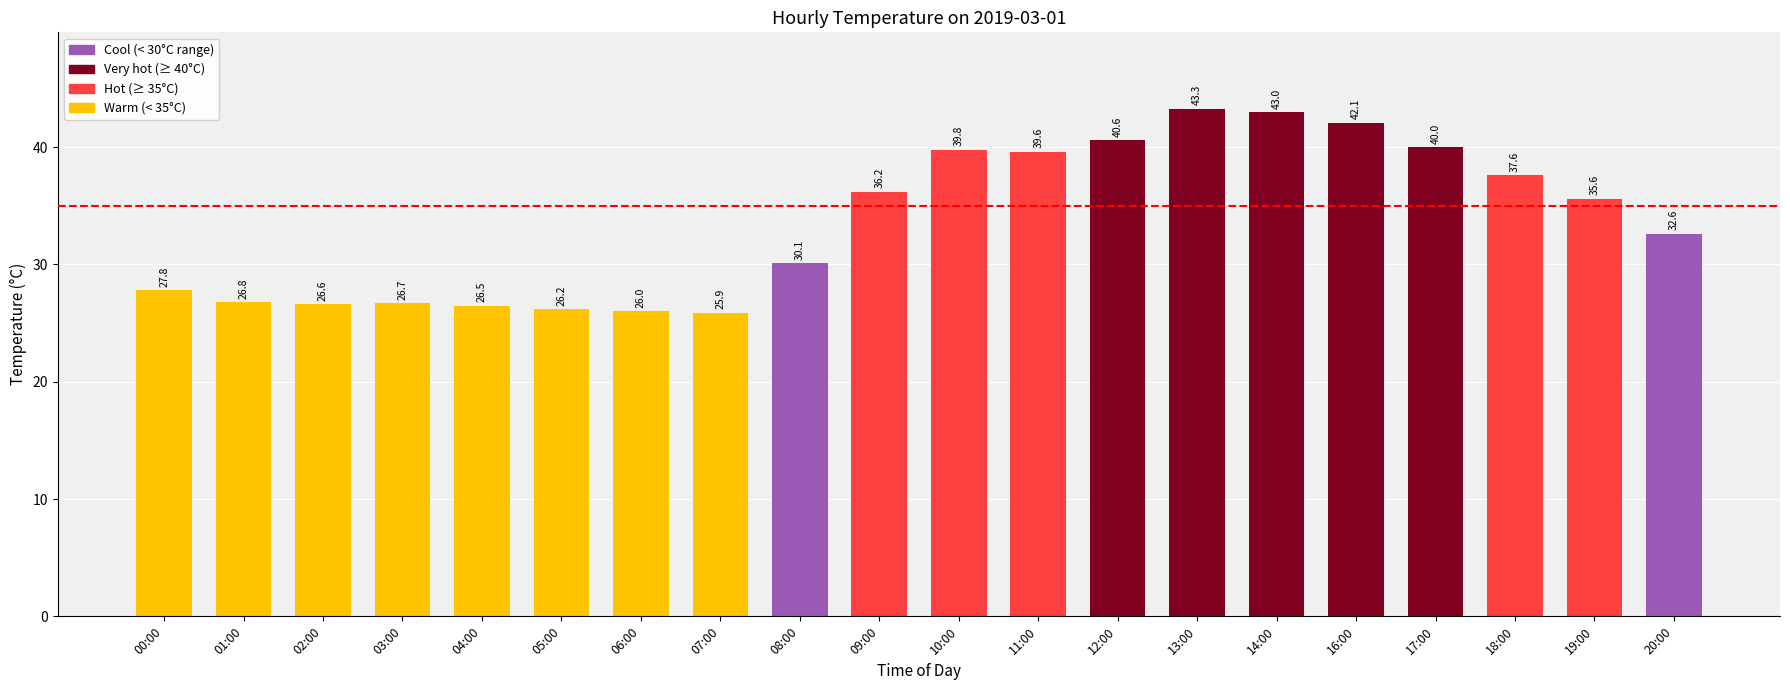

What is the ratio of the value at 11:00 to the value at 05:00?

1.5